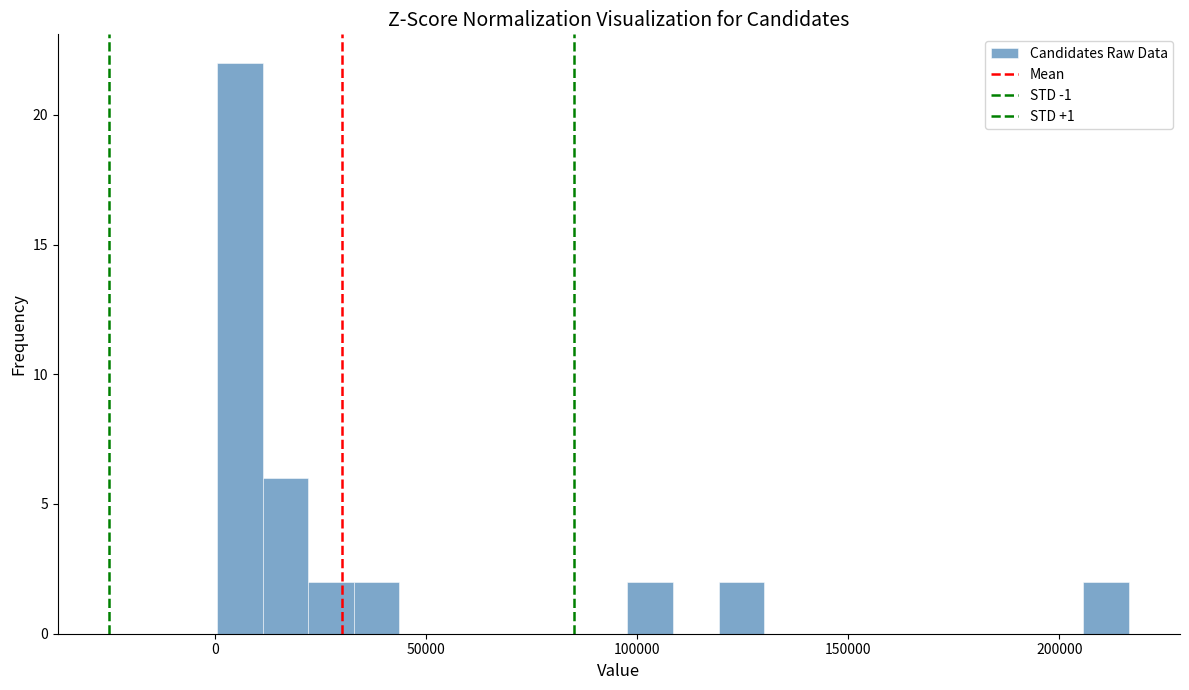

Read against the x-axis, roughly where is the centre of the tallest bar?

5000